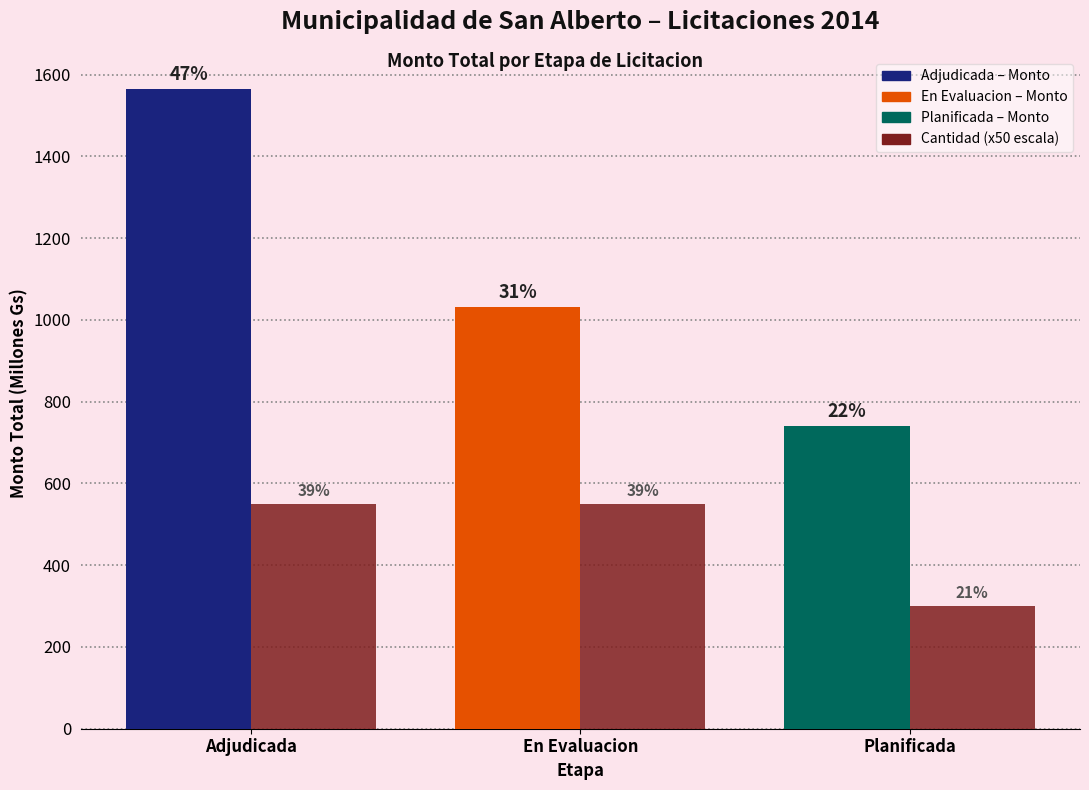

How many bars are there in total?

6